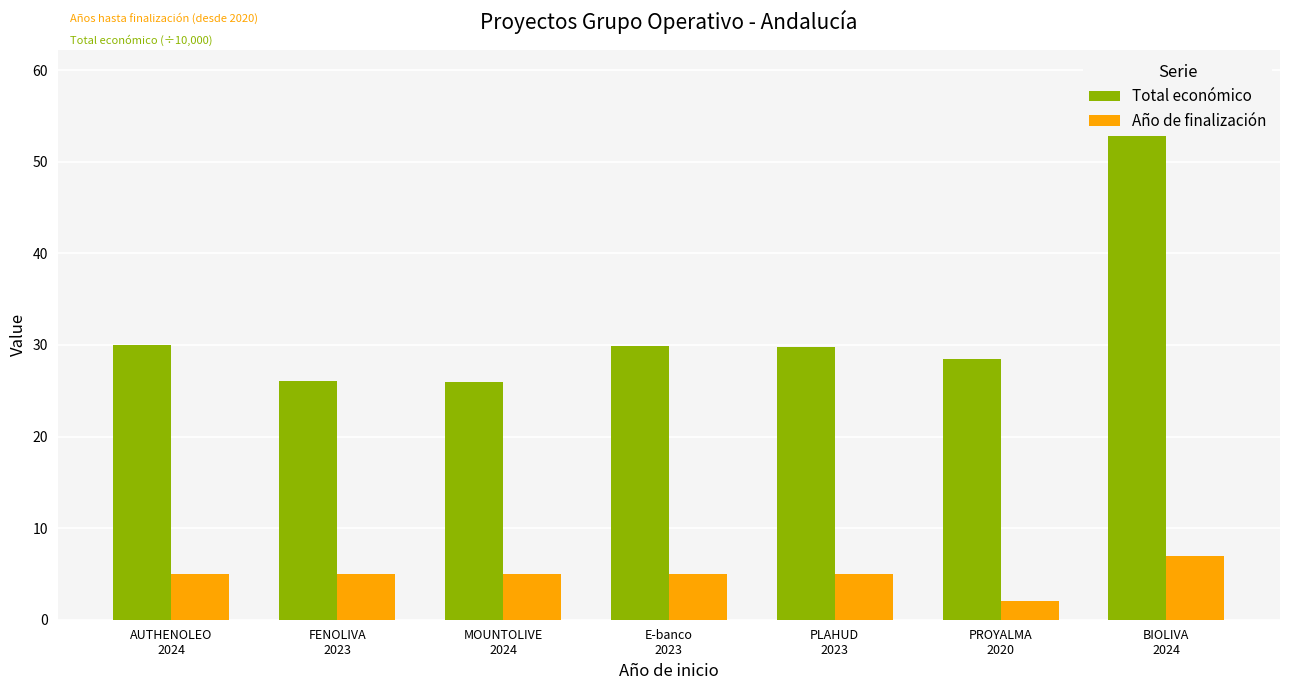

Reading left to right, what are all the values shown in this chart?

Total económico: AUTHENOLEO
2024=30.0	FENOLIVA
2023=26.0	MOUNTOLIVE
2024=25.9	E-banco
2023=29.9	PLAHUD
2023=29.8	PROYALMA
2020=28.5	BIOLIVA
2024=59.2
Año de finalización: AUTHENOLEO
2024=5.0	FENOLIVA
2023=5.0	MOUNTOLIVE
2024=5.0	E-banco
2023=5.0	PLAHUD
2023=5.0	PROYALMA
2020=2.0	BIOLIVA
2024=7.0